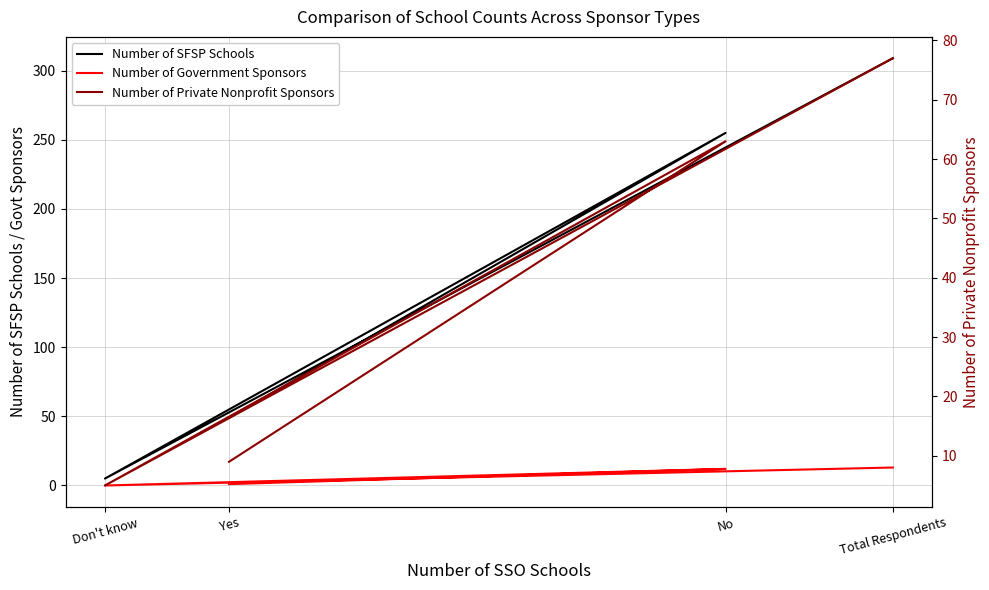

What is the difference between the maximum and minimum values in the Number of SFSP Schools series?

304